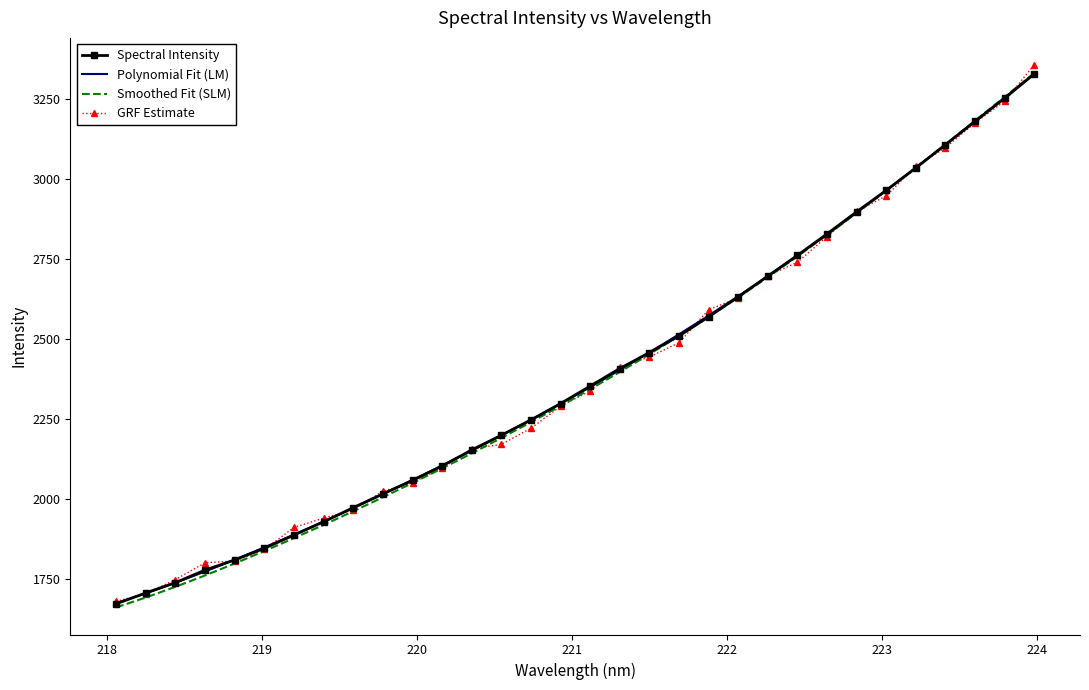

What is the greatest value displayed?

3357.6